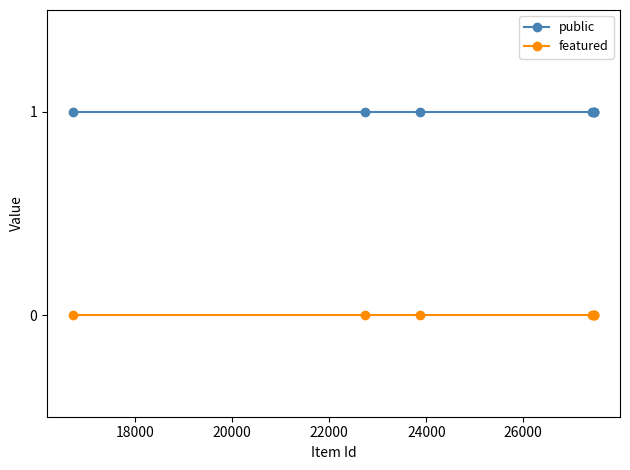

True or false: featured and public cross at least once.

False